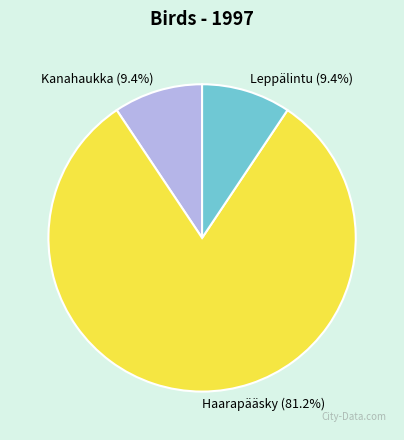

Which category has the biggest portion of the pie?

Haarapääsky